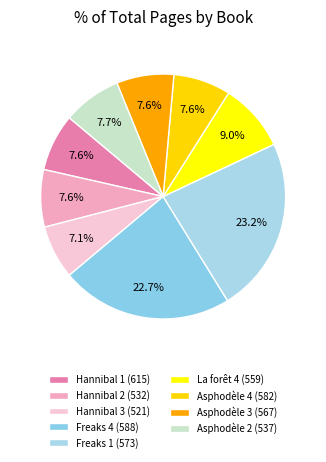

Count the number of slices in the pie.

9